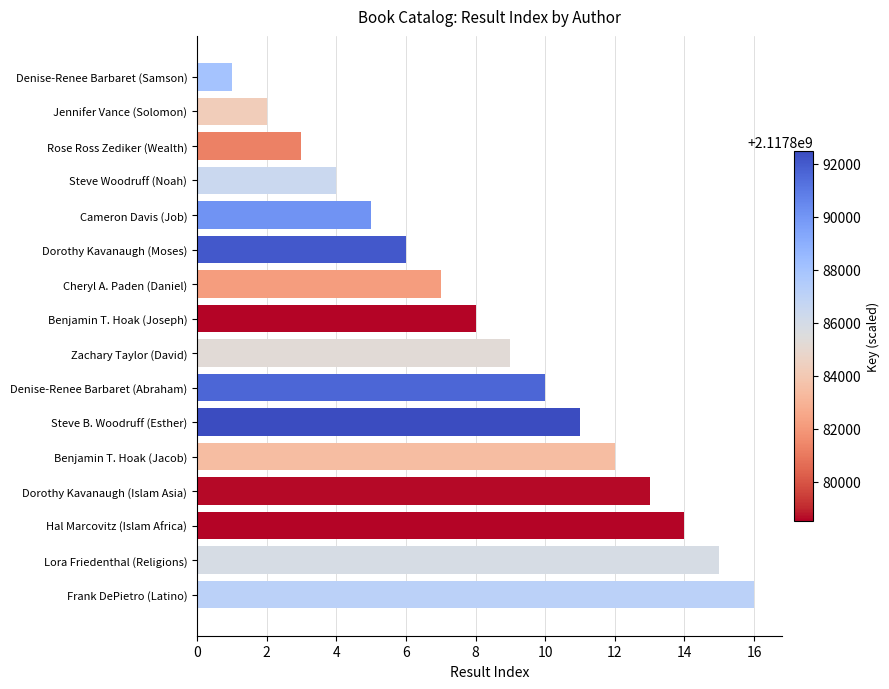

List the labels in order of value, largest first.

Frank DePietro (Latino), Lora Friedenthal (Religions), Hal Marcovitz (Islam Africa), Dorothy Kavanaugh (Islam Asia), Benjamin T. Hoak (Jacob), Steve B. Woodruff (Esther), Denise-Renee Barbaret (Abraham), Zachary Taylor (David), Benjamin T. Hoak (Joseph), Cheryl A. Paden (Daniel), Dorothy Kavanaugh (Moses), Cameron Davis (Job), Steve Woodruff (Noah), Rose Ross Zediker (Wealth), Jennifer Vance (Solomon), Denise-Renee Barbaret (Samson)